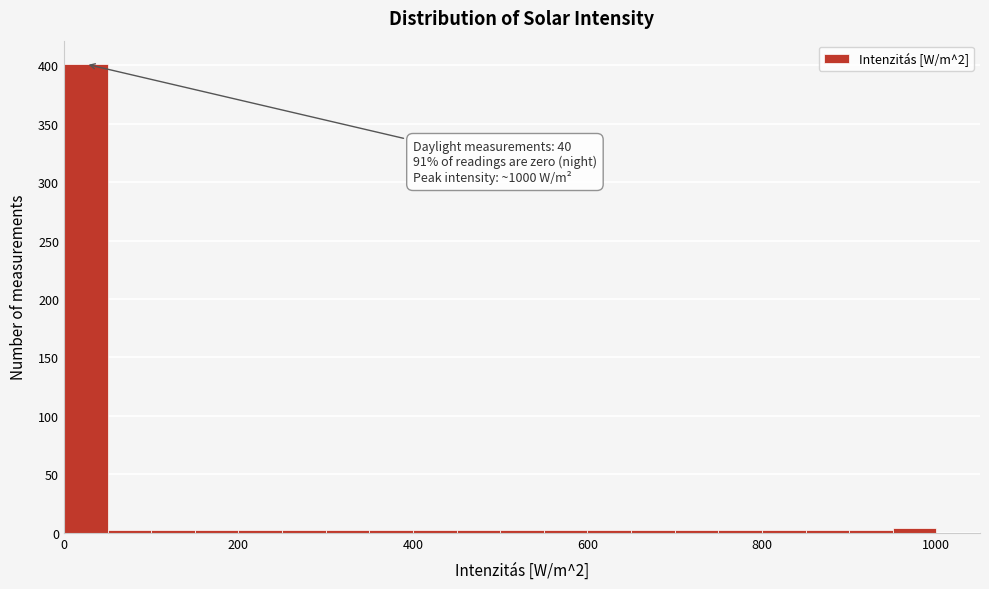

Around what value on the x-axis is the tallest bar? Give the approximate position of its centre, as read against the axis.

20